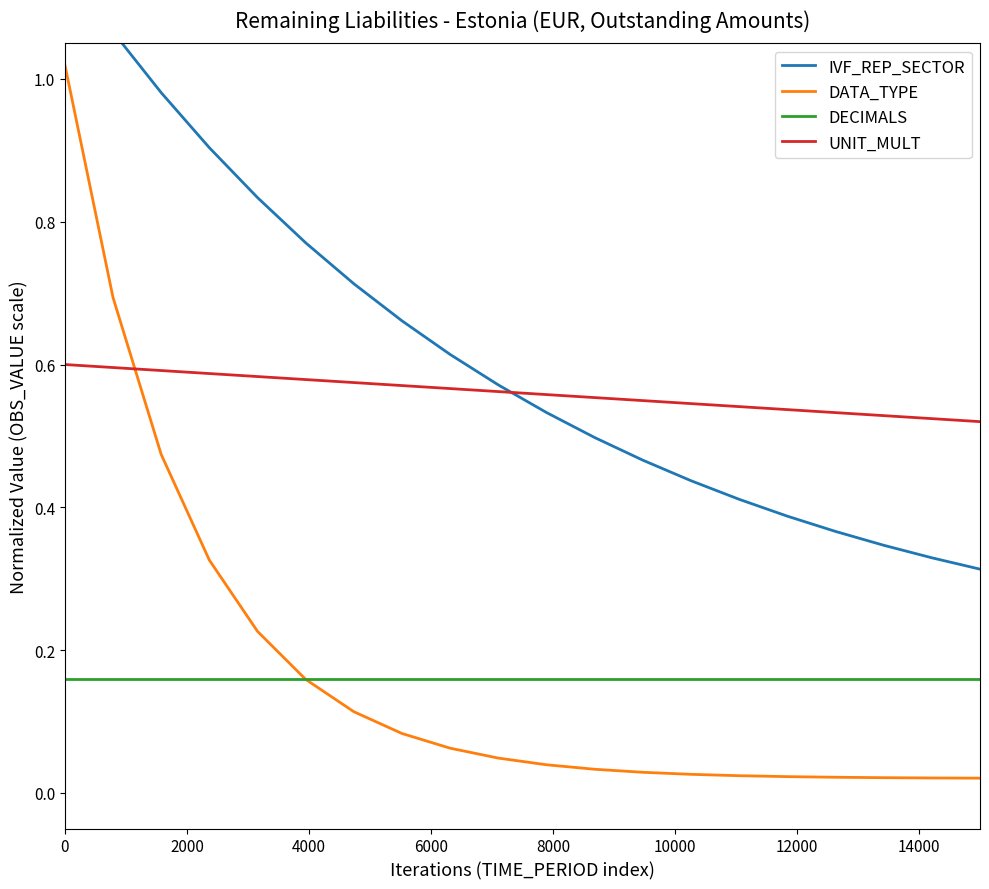

True or false: DATA_TYPE and UNIT_MULT cross at least once.

True